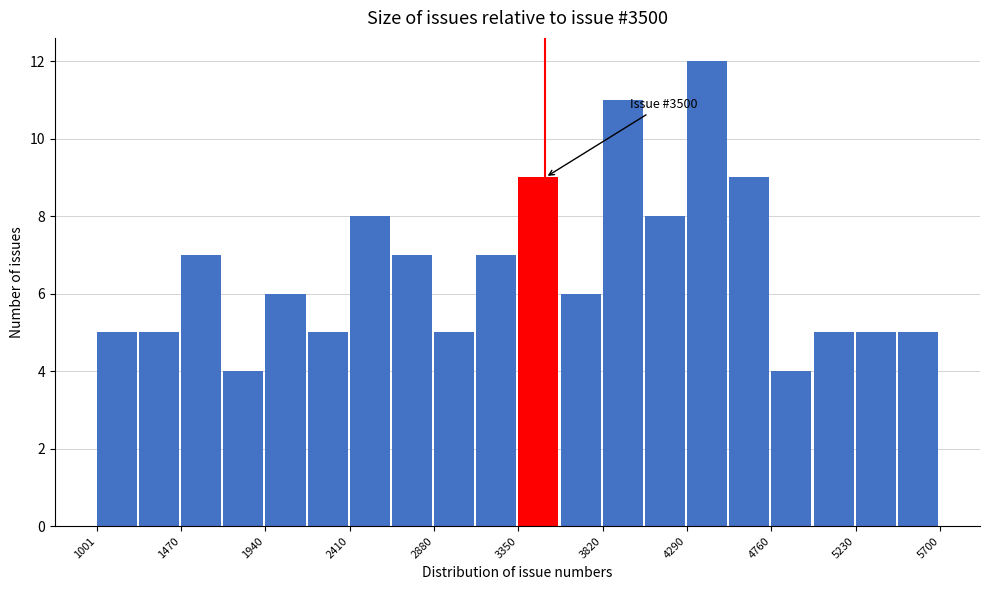

Over which range of the x-axis is the bar tallest?

4300 to 4550